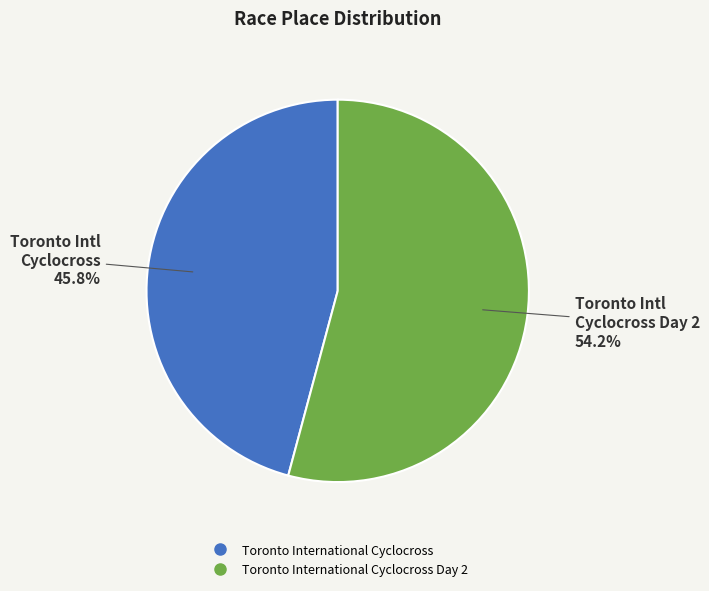

Is there a majority slice in this chart?

Yes